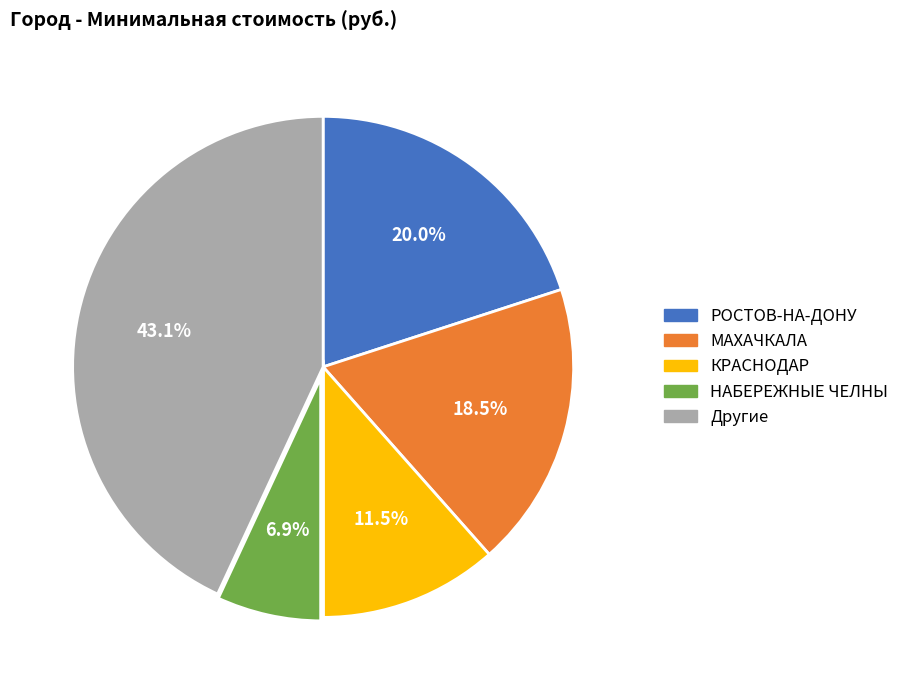

Does any single category account for the majority?

No